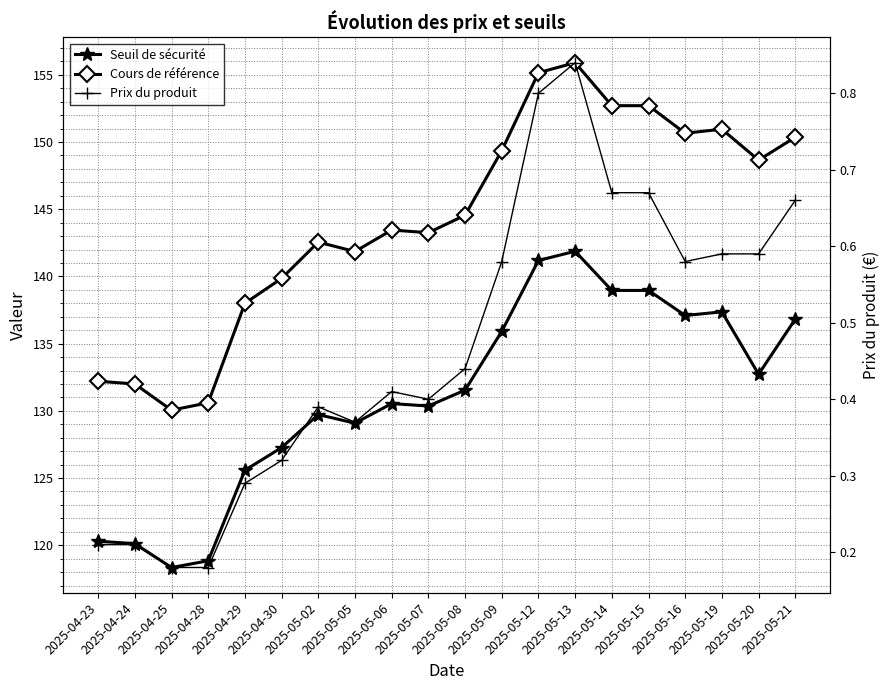

At which label is Seuil de sécurité closest to 130?

2025-05-02